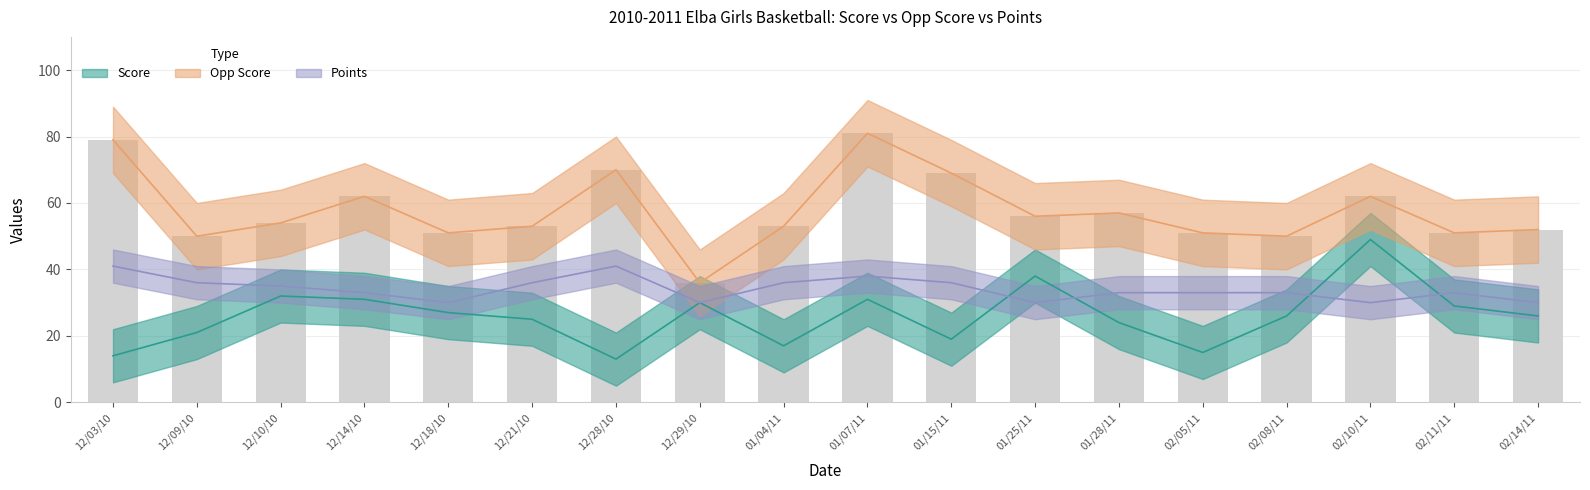

What are all the series names shown in the legend?

Score, Opp Score, Points